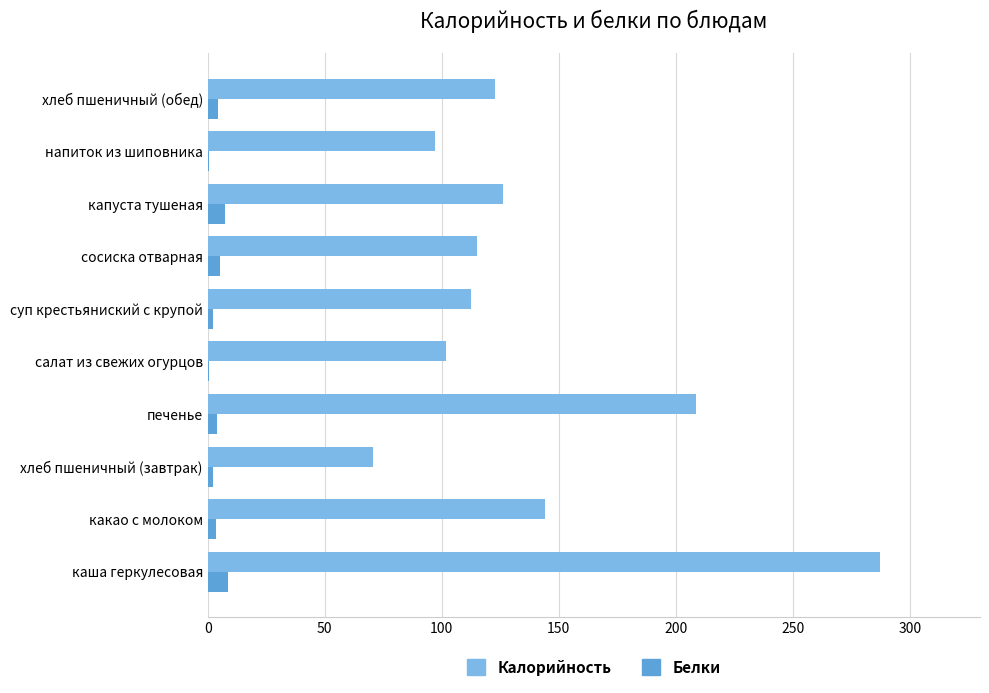

What is the sum of all Калорийность values?

1385.6